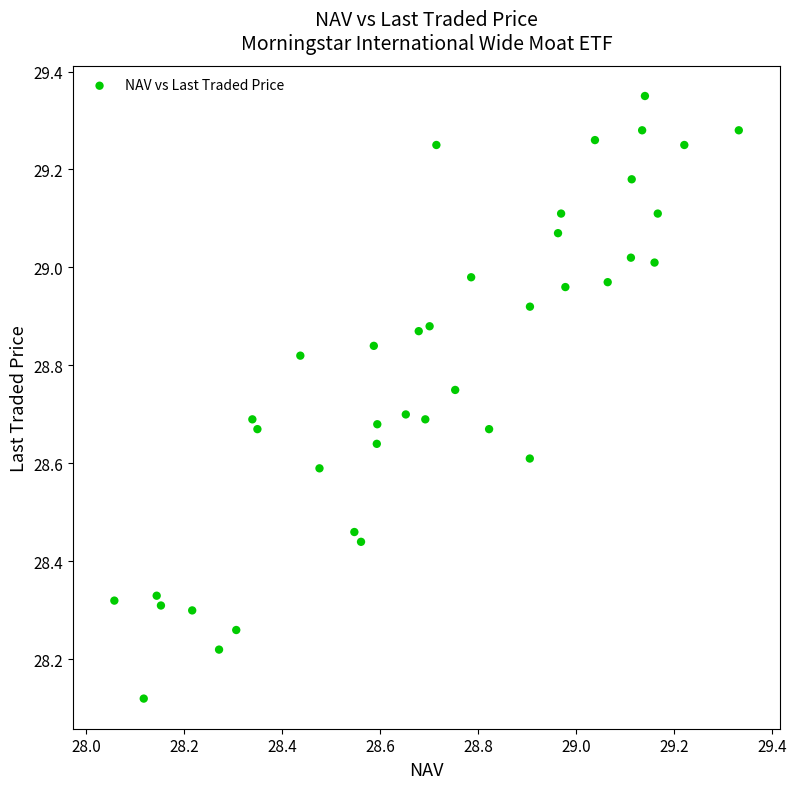

What is the range of X values (max minus min)?

1.3